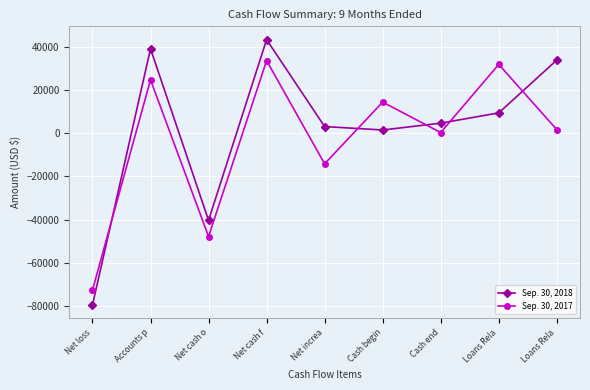

How many data points in Sep. 30, 2017 are less than 1750?

4